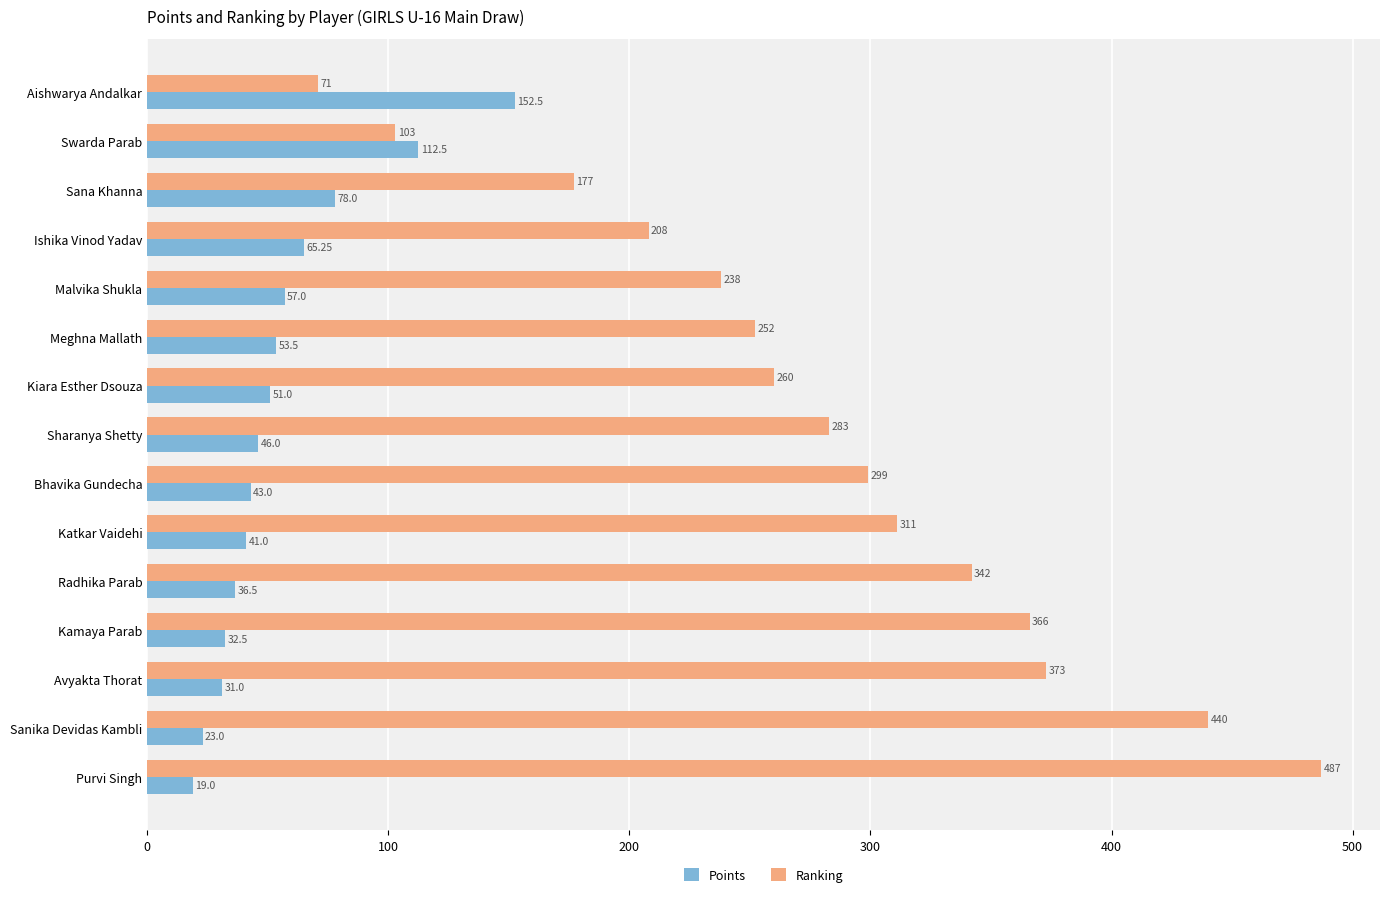

Rank the categories by Ranking value from lowest to highest.

Aishwarya Andalkar, Swarda Parab, Sana Khanna, Ishika Vinod Yadav, Malvika Shukla, Meghna Mallath, Kiara Esther Dsouza, Sharanya Shetty, Bhavika Gundecha, Katkar Vaidehi, Radhika Parab, Kamaya Parab, Avyakta Thorat, Sanika Devidas Kambli, Purvi Singh